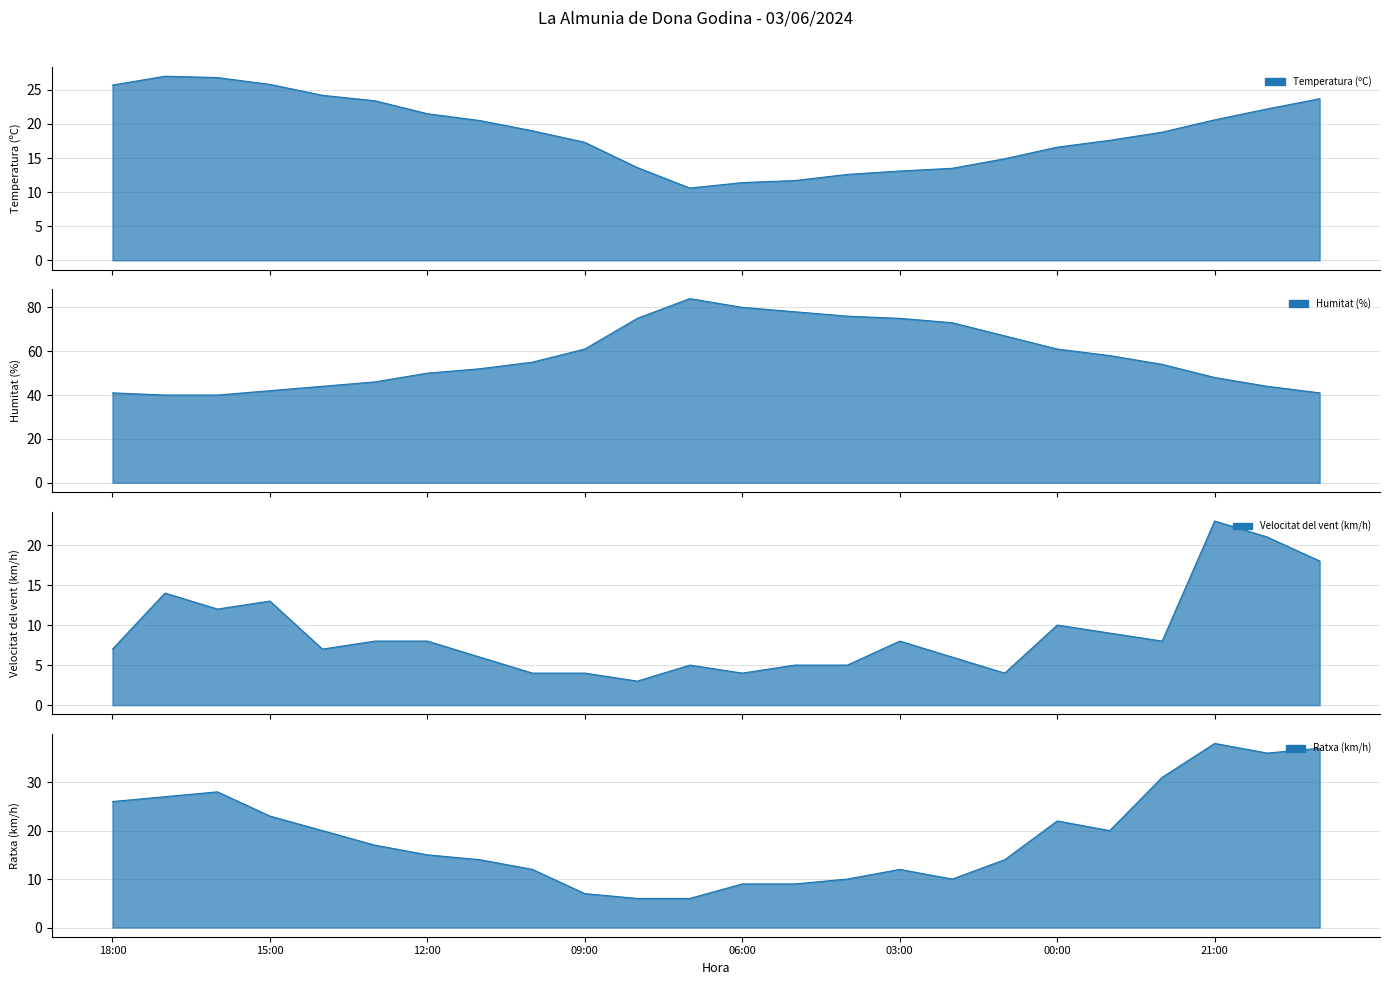

Rank the series by their maximum value, from lowest to highest.

Velocitat del vent (km/h), Temperatura (ºC), Ratxa (km/h), Humitat (%)